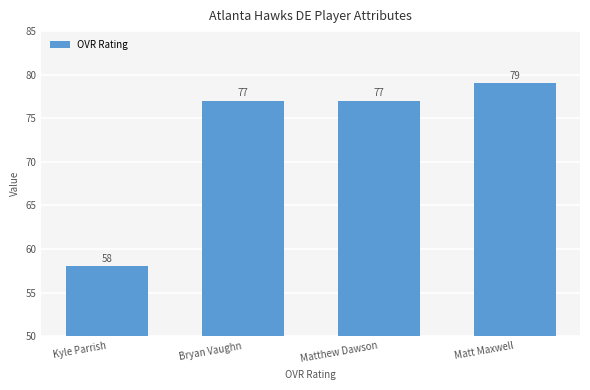

What is the difference between the maximum and minimum values?

21